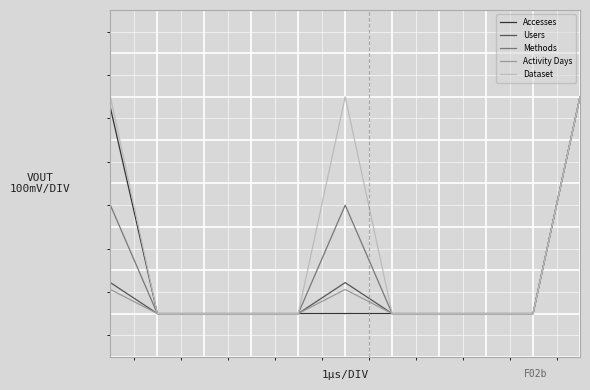

Does the chart have visible grid lines?

Yes